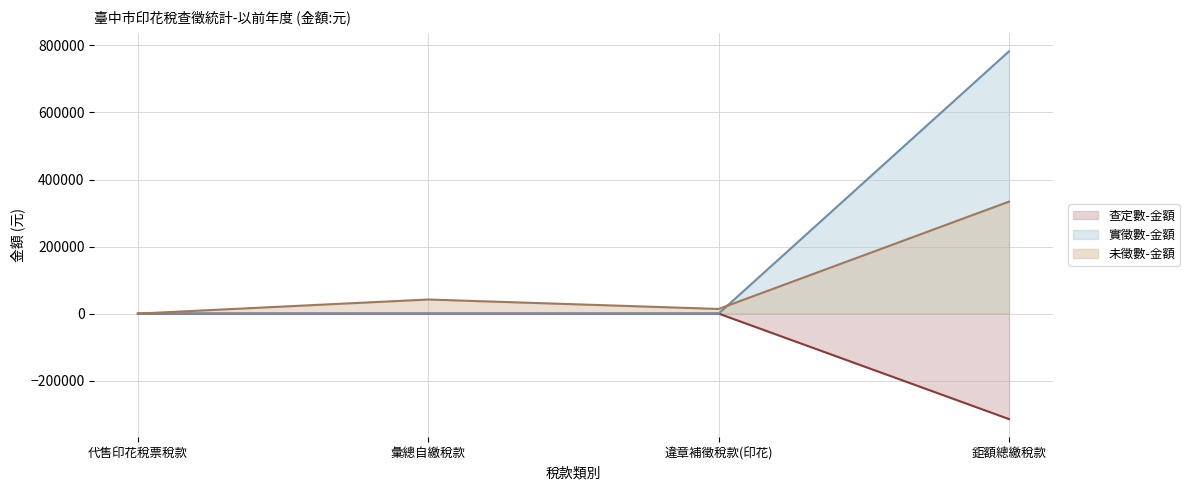

True or false: 未徵數-金額 (line) and 查定數-金額 (line) cross at least once.

False